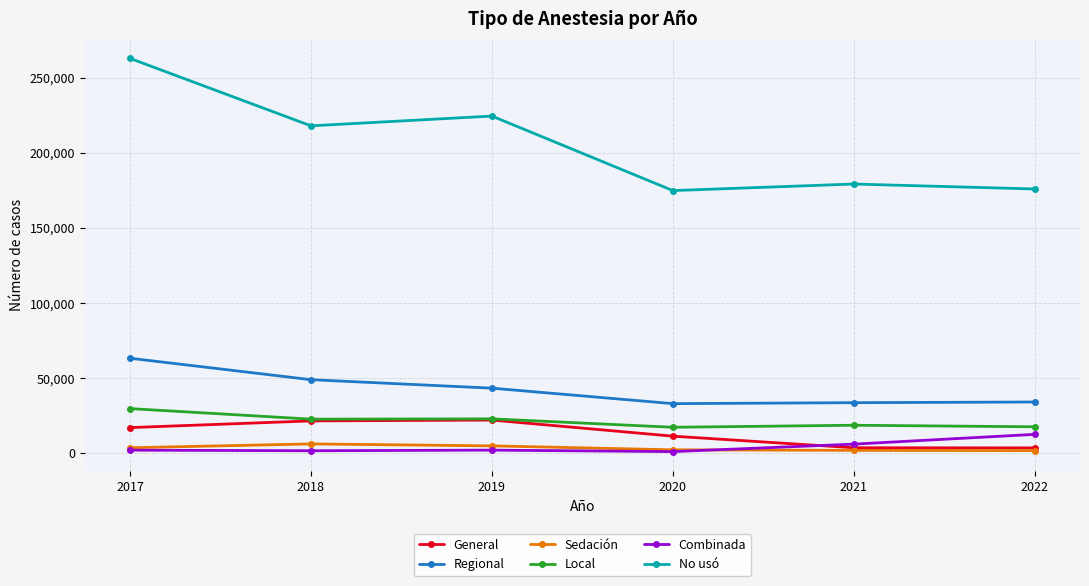

What is the greatest value displayed?

262829